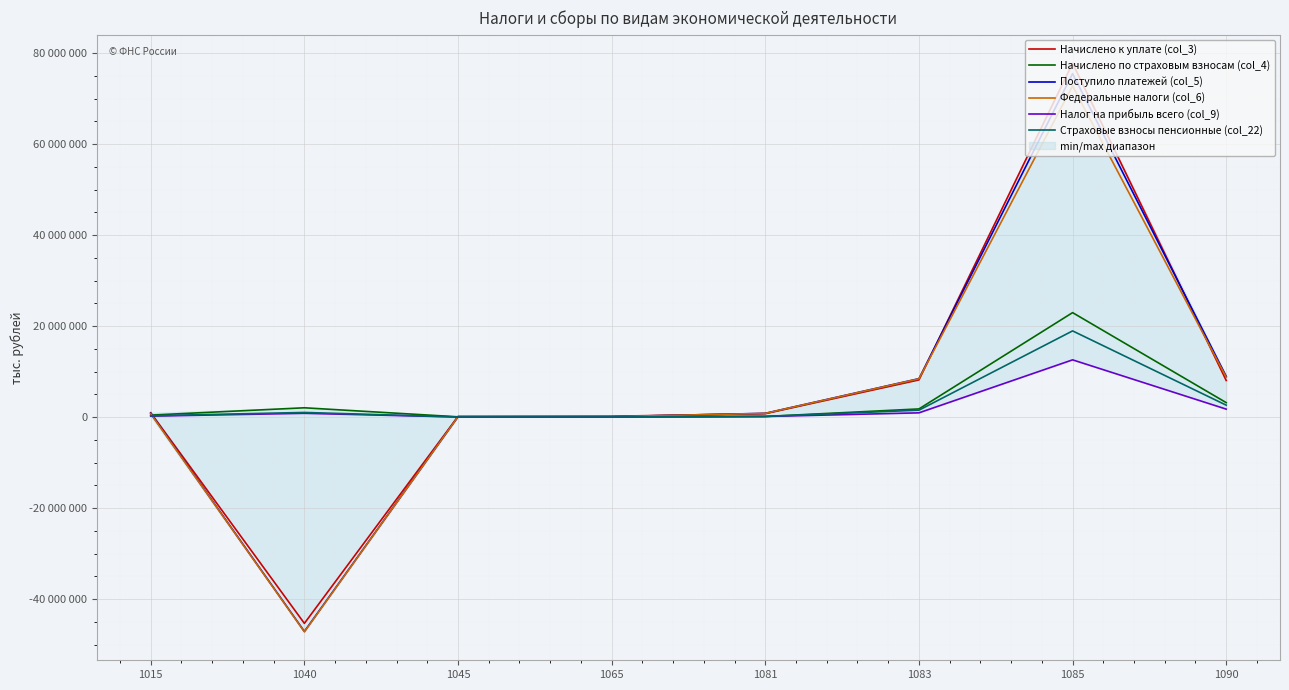

What is the maximum value for Федеральные налоги (col_6)?

72757574